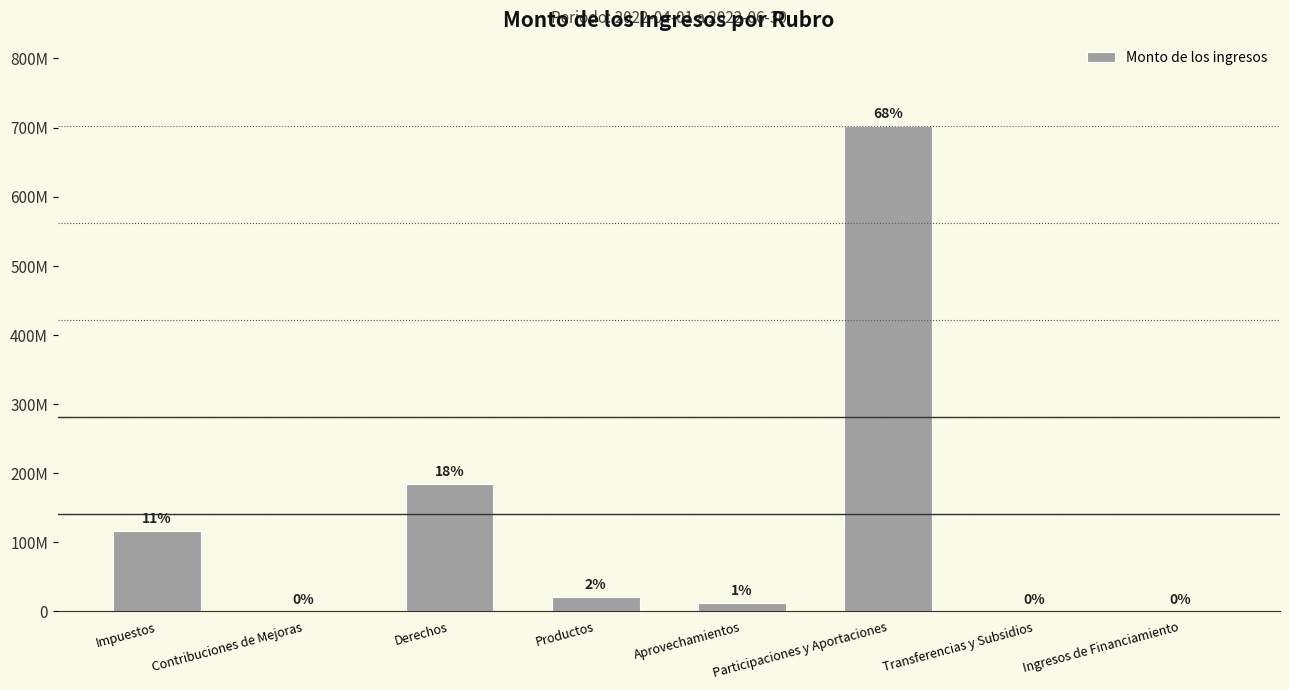

What is the maximum value shown in the chart?

702847415